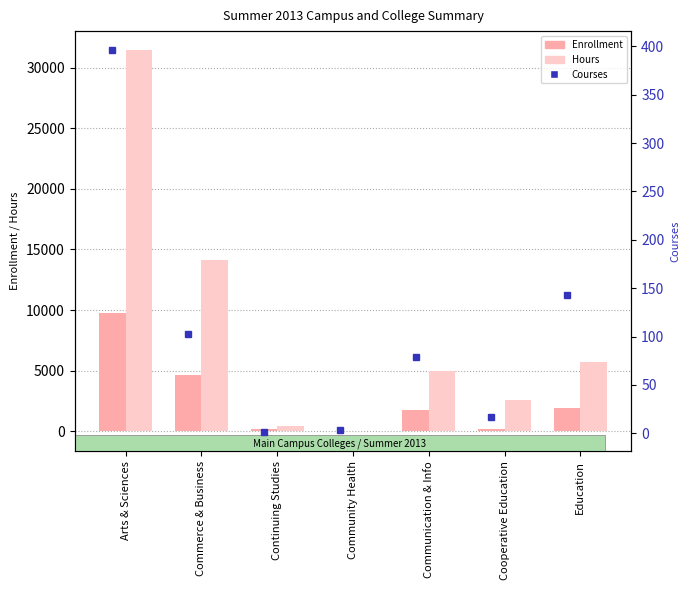

True or false: Enrollment has a value of 217.0 at Cooperative Education.

True